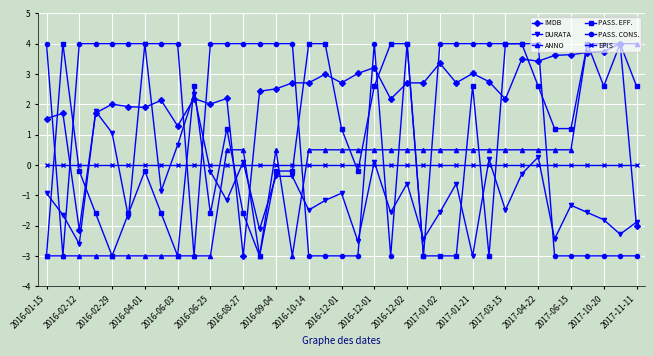

How many times do EPIS and PASS. EFF. cross each other?

13